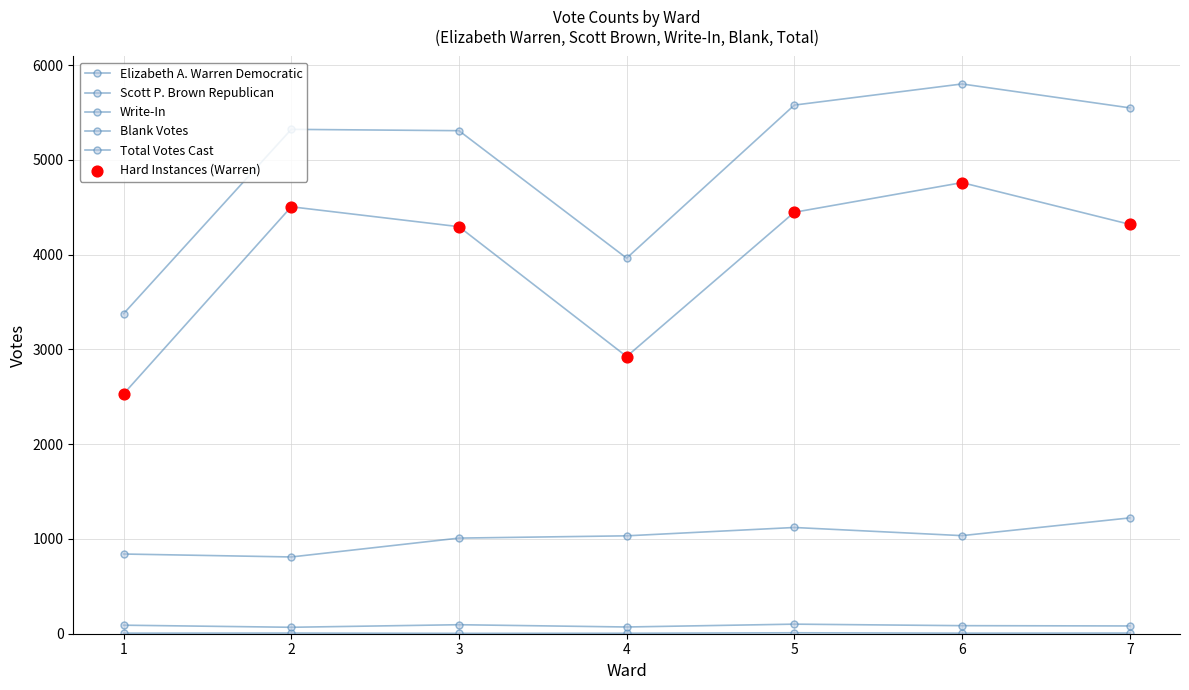

Is the value of Blank Votes at 4 greater than the value of Write-In at 6?

Yes